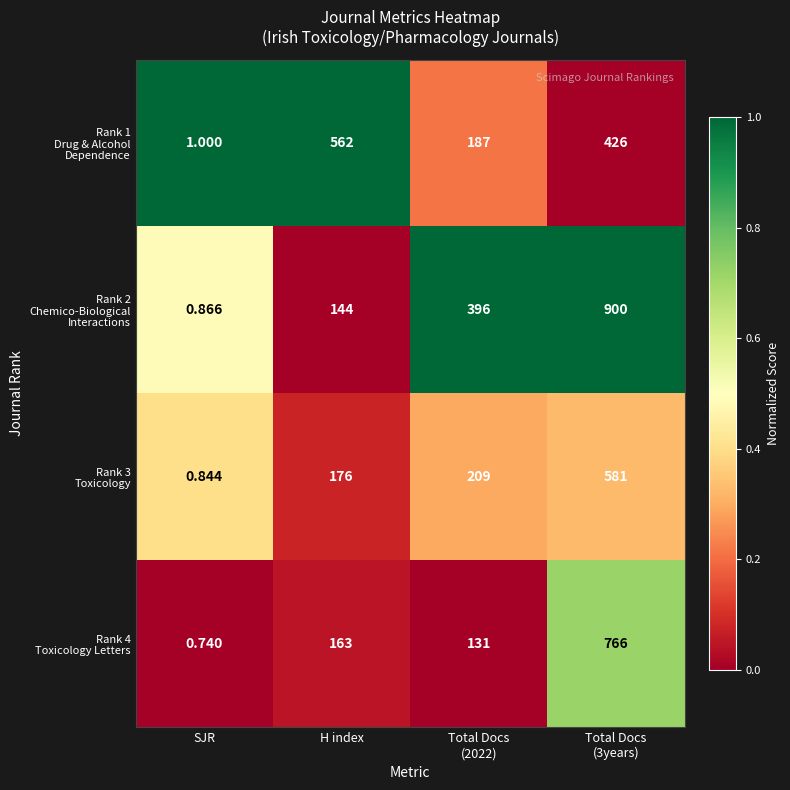

What is the spread (max minus min) of values at Total Docs
(3years)?

474.0